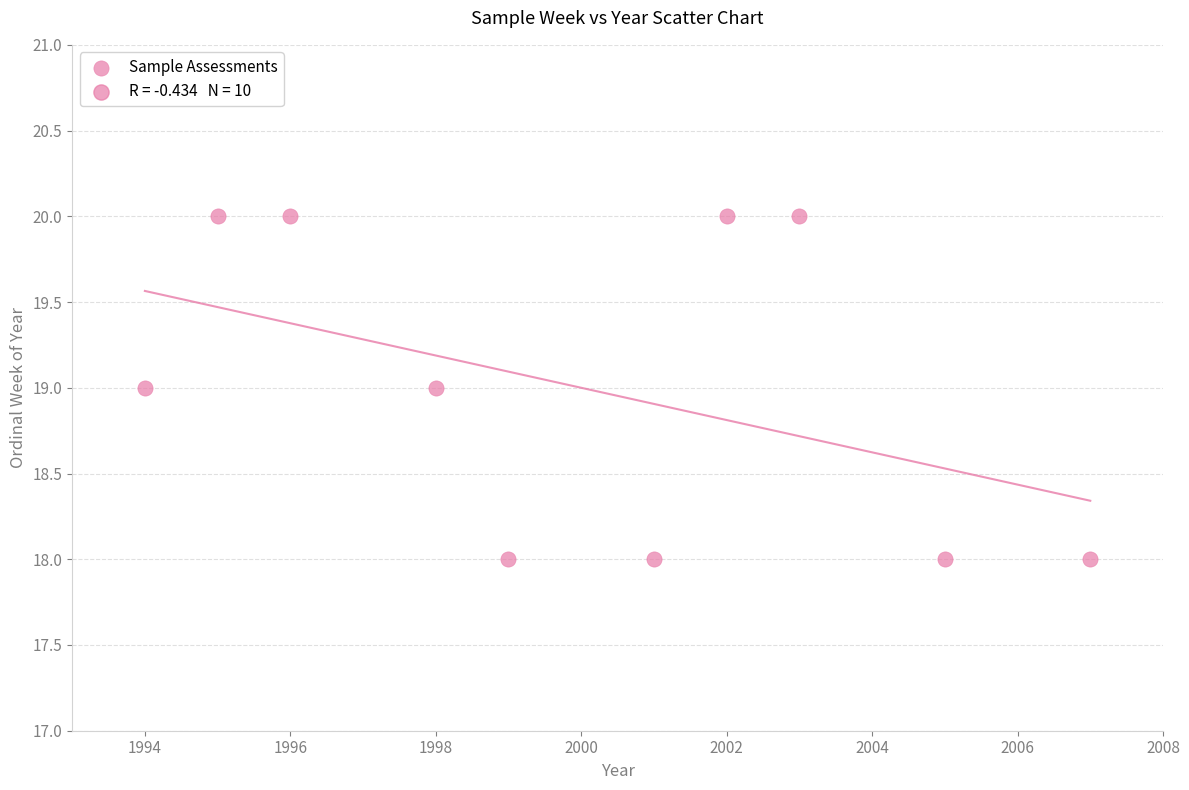

What is the average Y value?

19